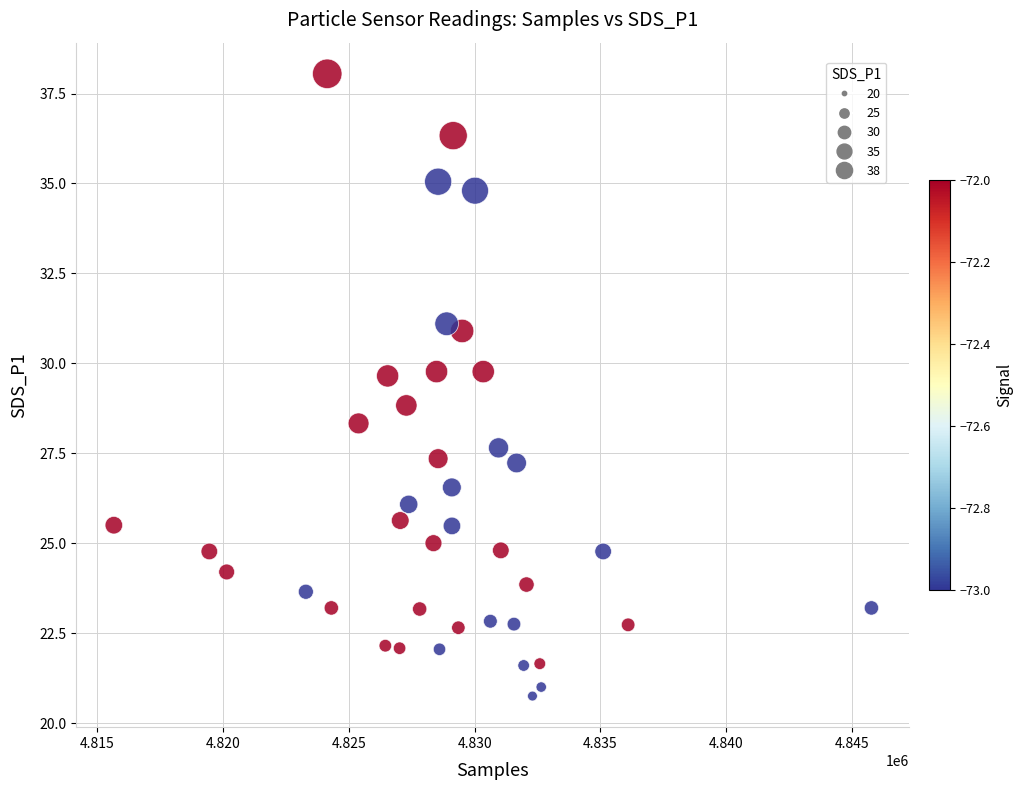

What is the range of Y values (max minus min)?

17.3